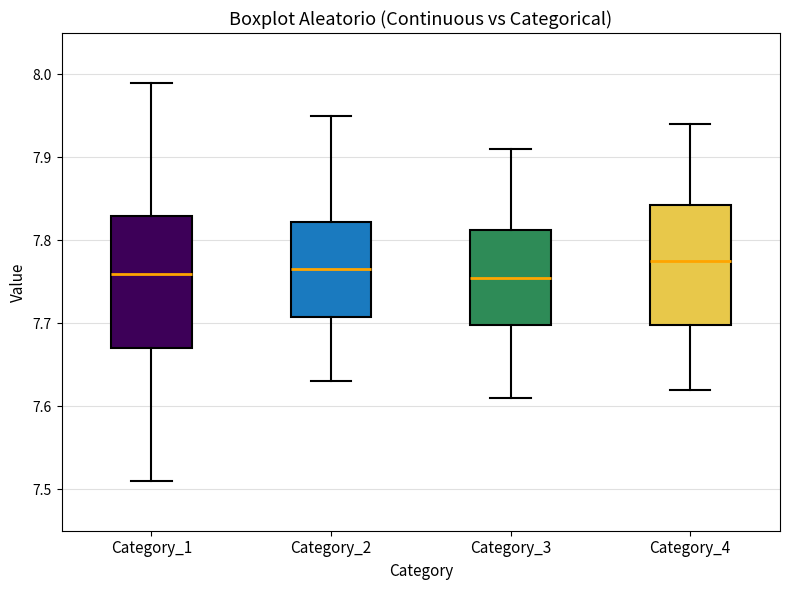

Reading left to right, read every box against the y-axis: the position of its median line, the range the box covers, and the ends of its whiskers. The values are not printed on the chart, so give them approximately, as read against the axis.

Category_1: median 7.76, box 7.67 to 7.83, whiskers 7.51 to 7.99
Category_2: median 7.77, box 7.71 to 7.82, whiskers 7.63 to 7.95
Category_3: median 7.76, box 7.70 to 7.81, whiskers 7.61 to 7.91
Category_4: median 7.78, box 7.70 to 7.84, whiskers 7.62 to 7.94